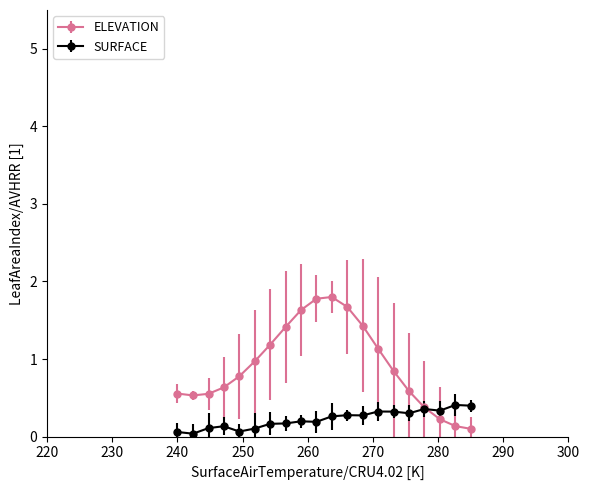

What is the highest value of the SURFACE series?

0.4